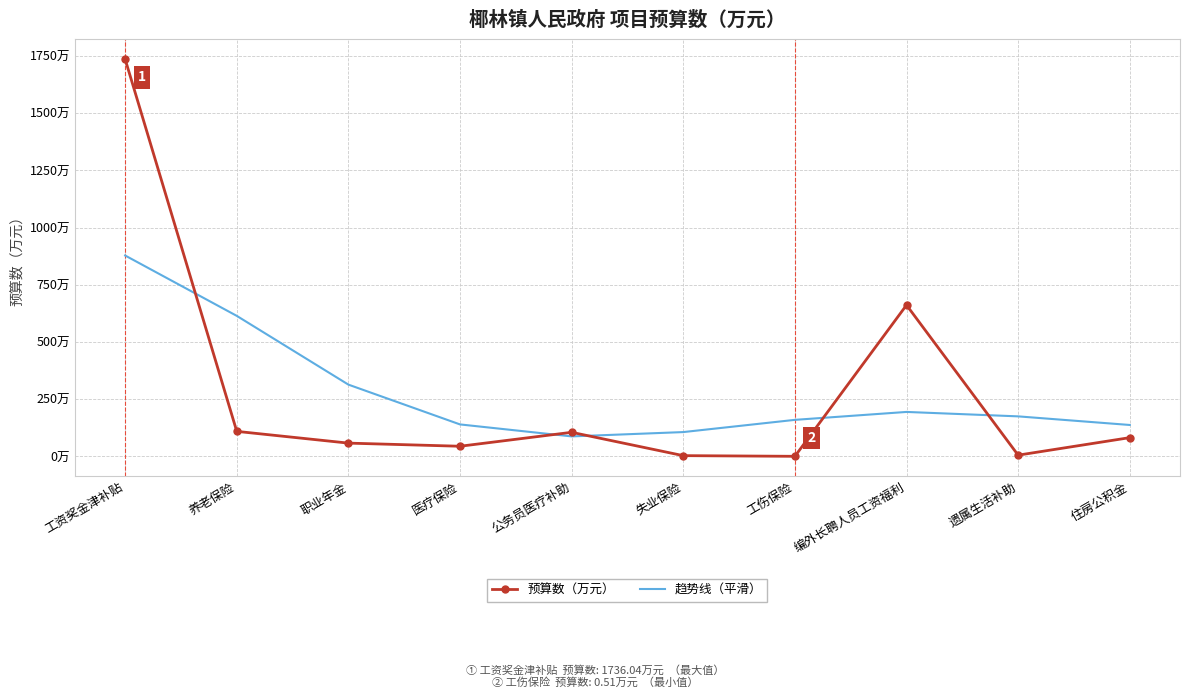

How many values in the 预算数（万元） series exceed 82?

5